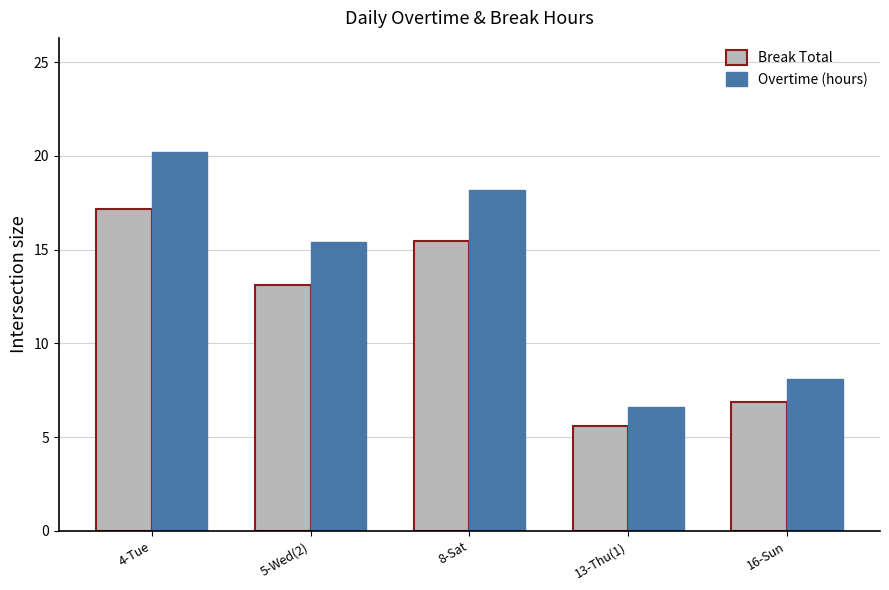

What is the approximate value of Break Total at 16-Sun?

6.9